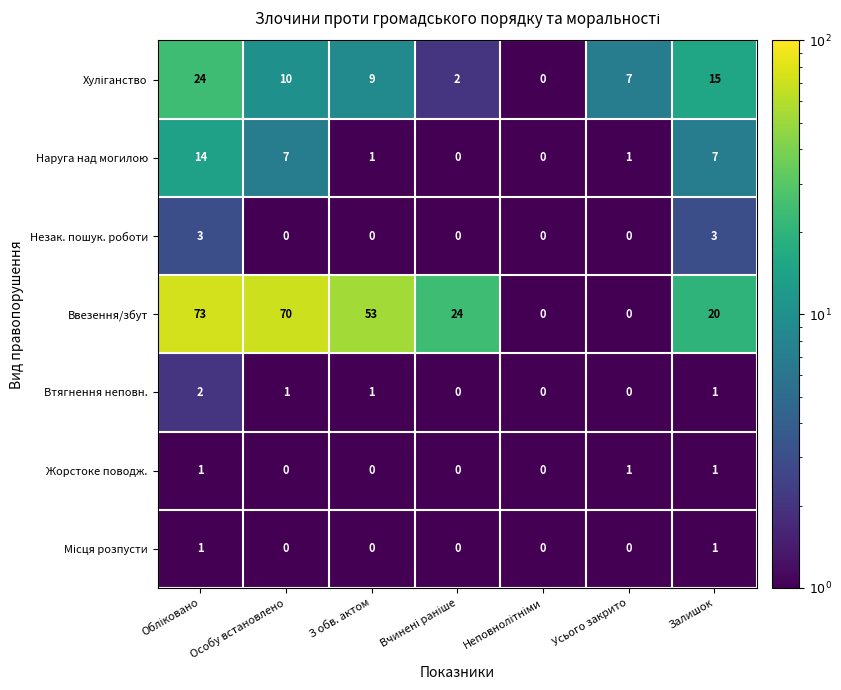

Which series changed the most between Усього закрито and Залишок?

Ввезення/збут